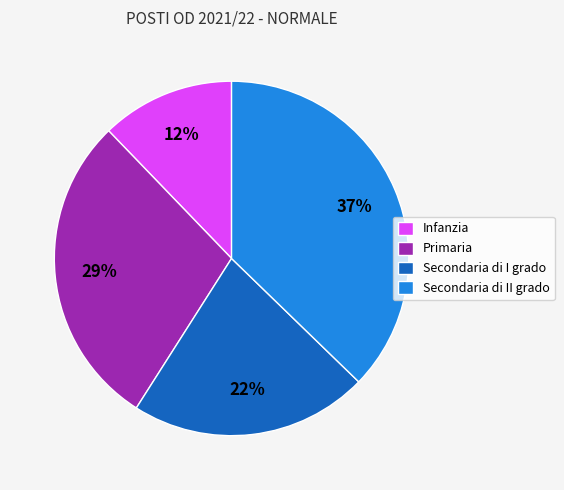

Approximately how many times larger is the value at Infanzia compared to Primaria?

0.4